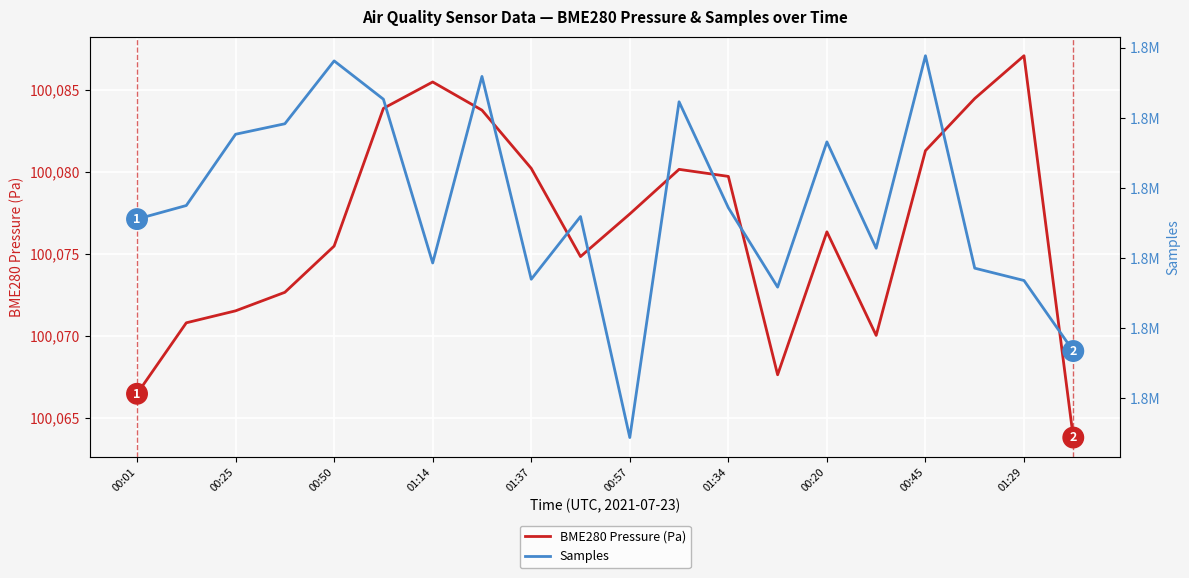

What is the difference between the second highest and second lowest values in the BME280 Pressure (Pa) series?

19.0